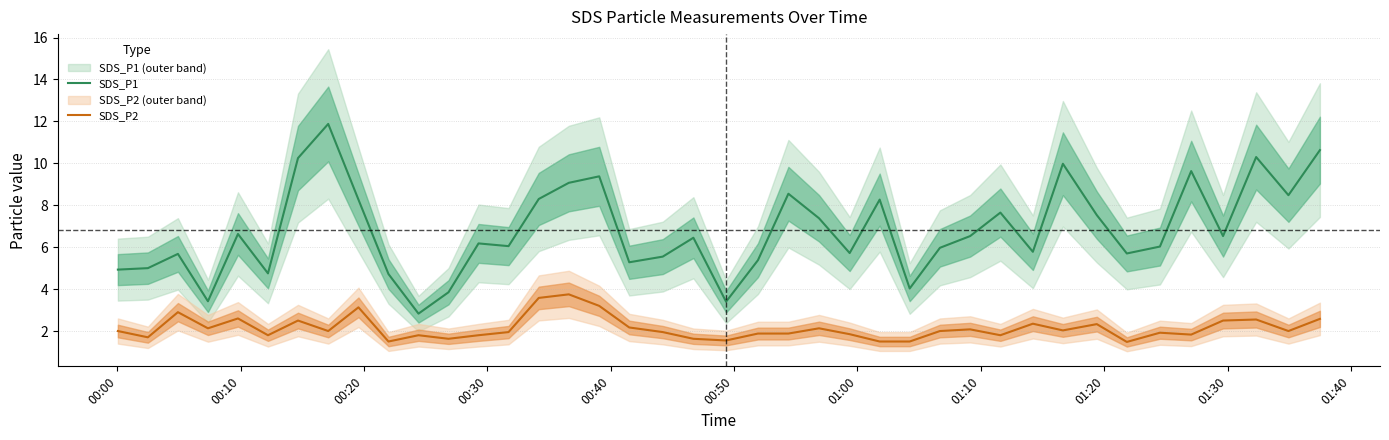

What are all the series names shown in the legend?

SDS_P1, SDS_P2